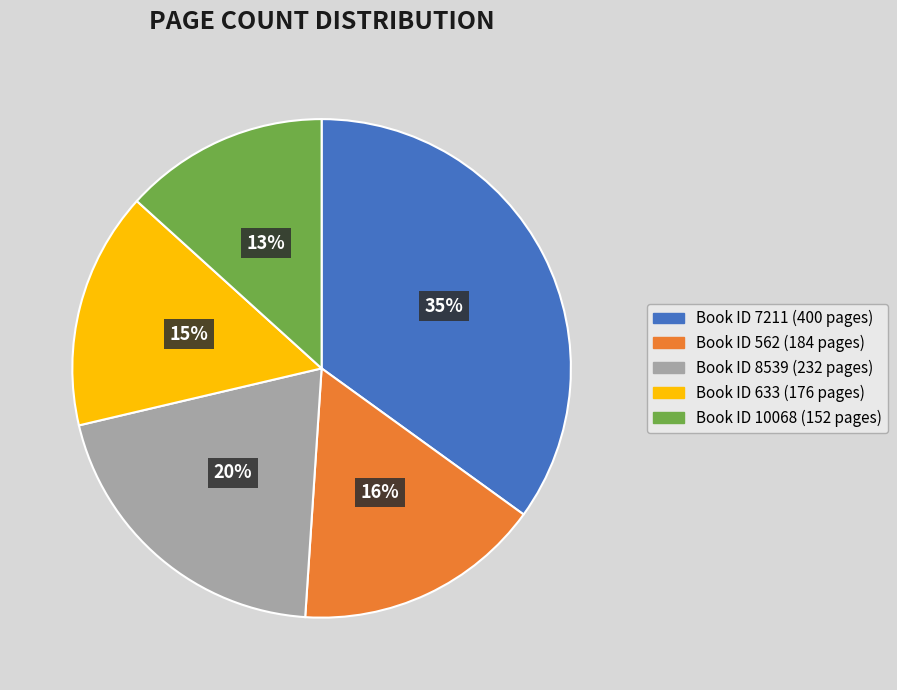

How many slices are in this pie chart?

5